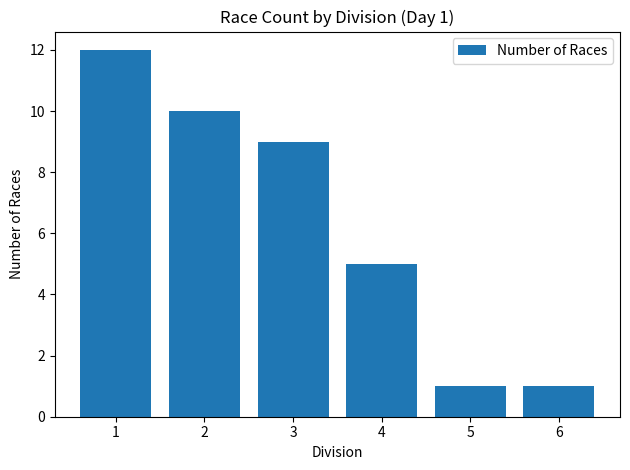

Reading left to right, transcribe all the data shown in this chart.

12	10	9	5	1	1